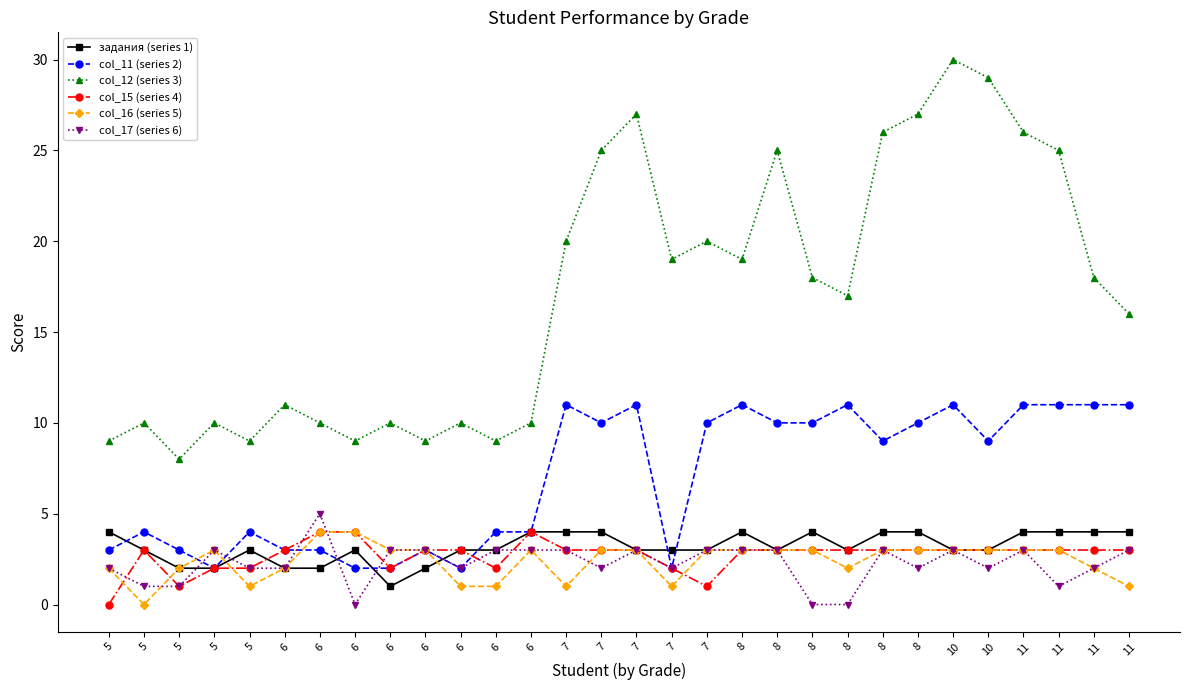

How many lines are shown in the chart?

6